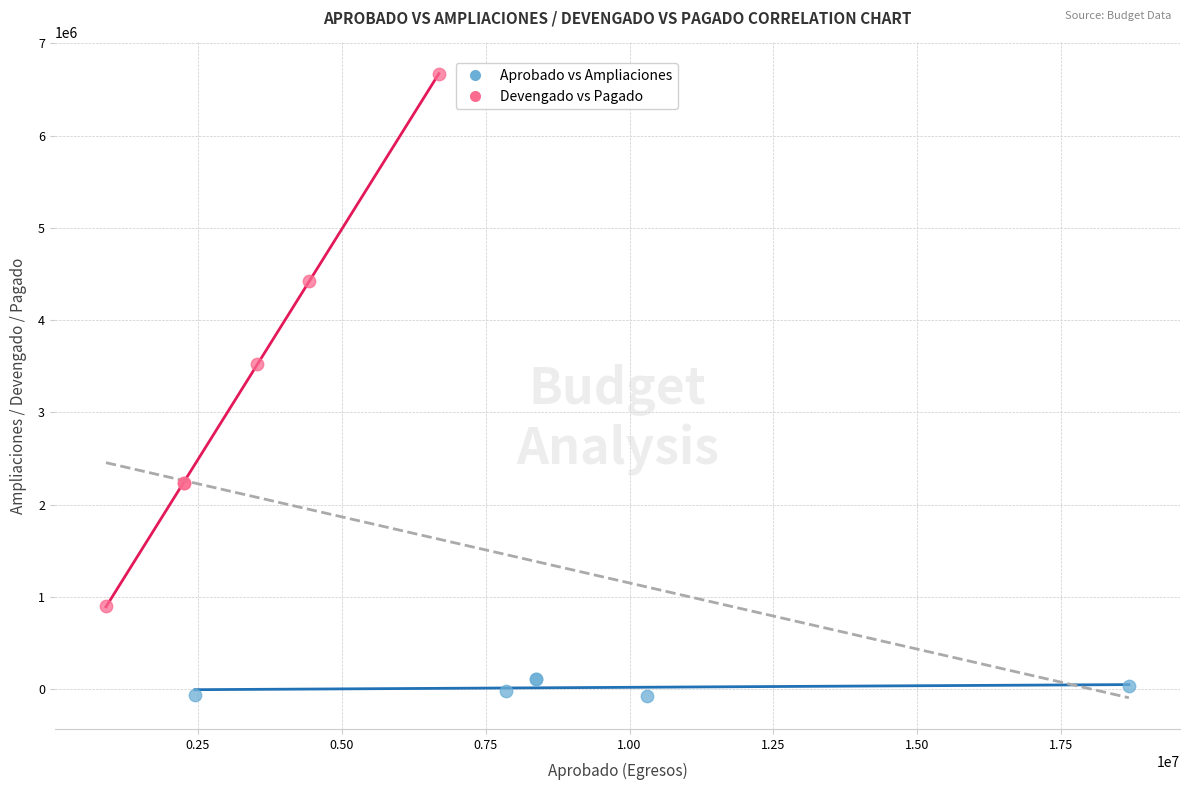

Which series reaches the maximum Y coordinate?

Devengado vs Pagado